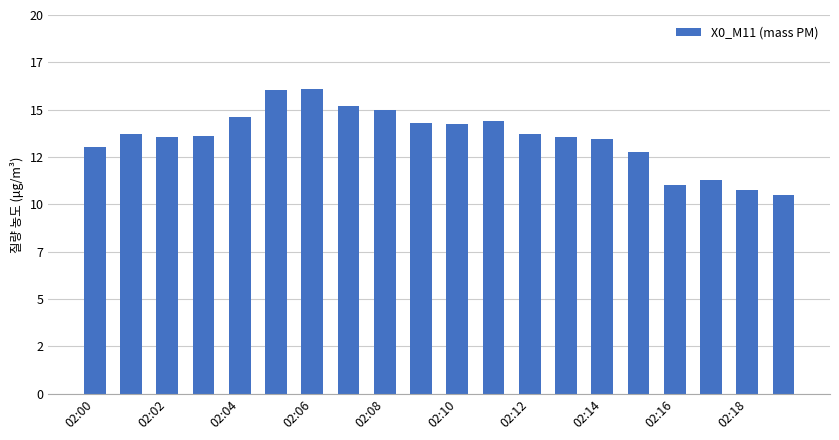

Does the chart contain stacked bars?

No